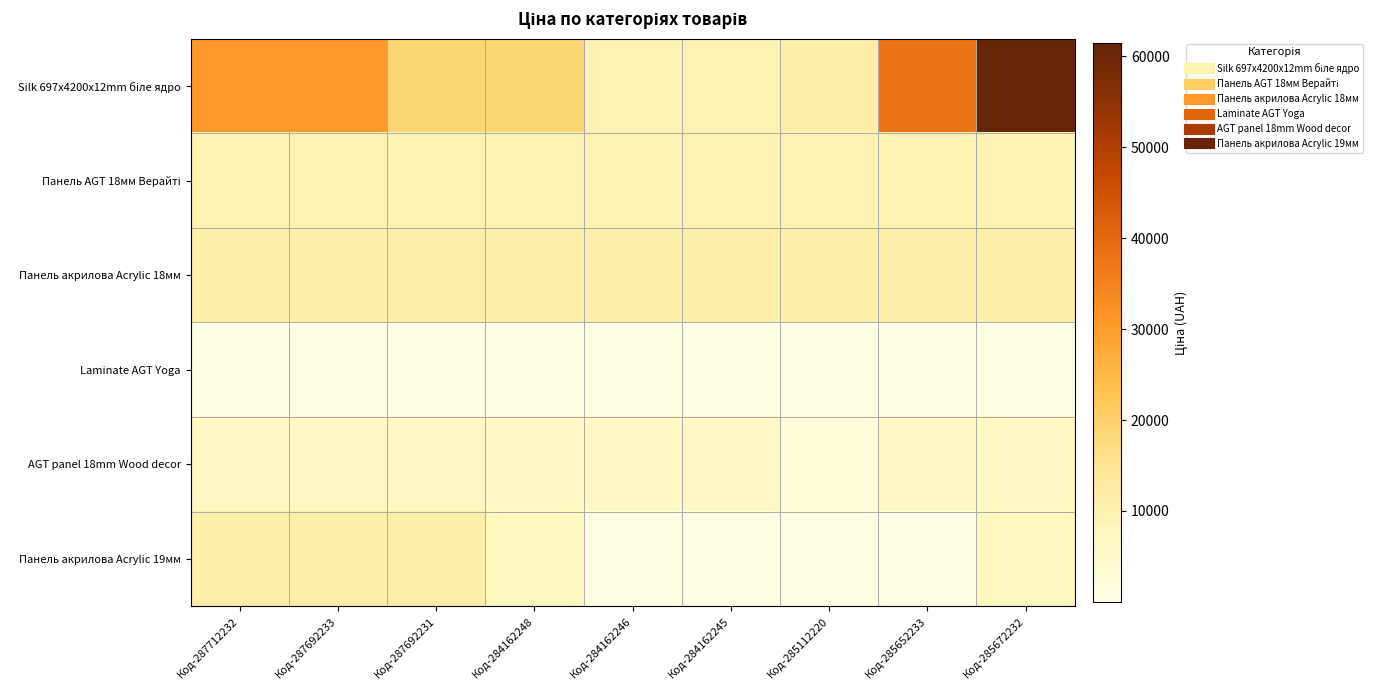

Which category has the highest value across all series?

Код-285672232